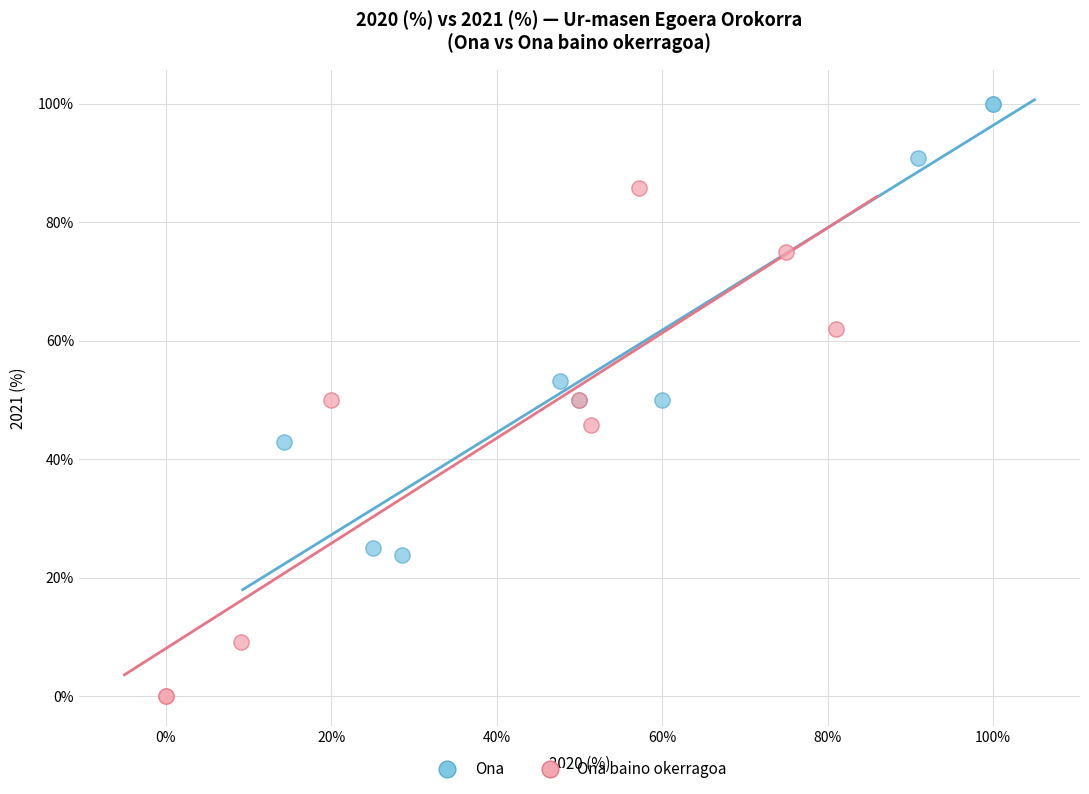

What are all the series names shown in the legend?

Ona, Ona baino okerragoa